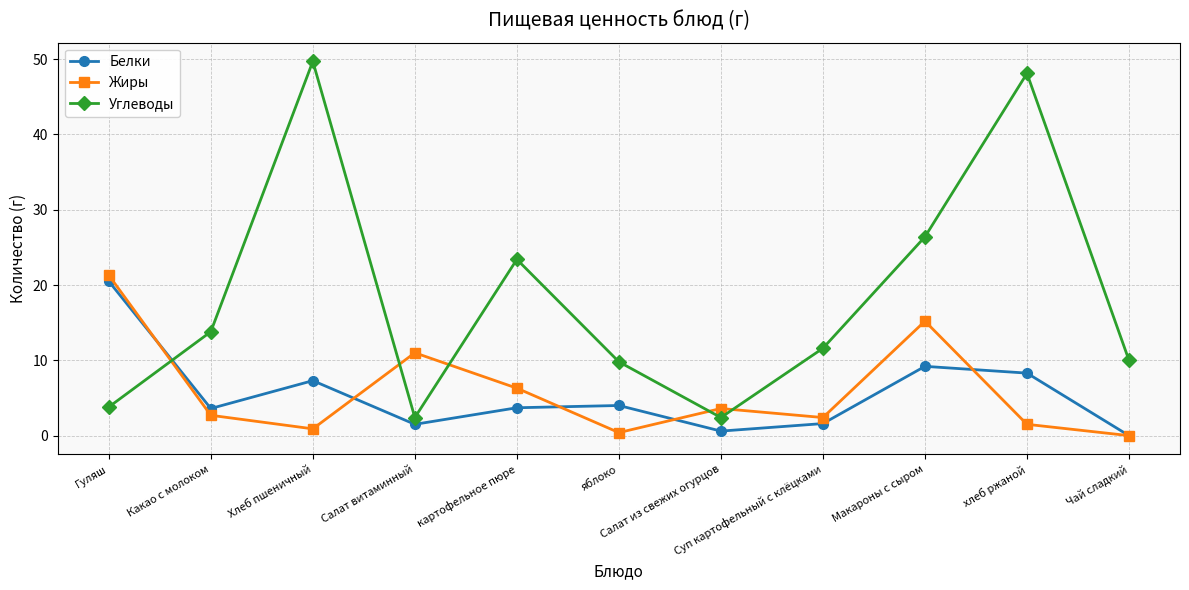

How many interior local valleys does the Углеводы series have?

2